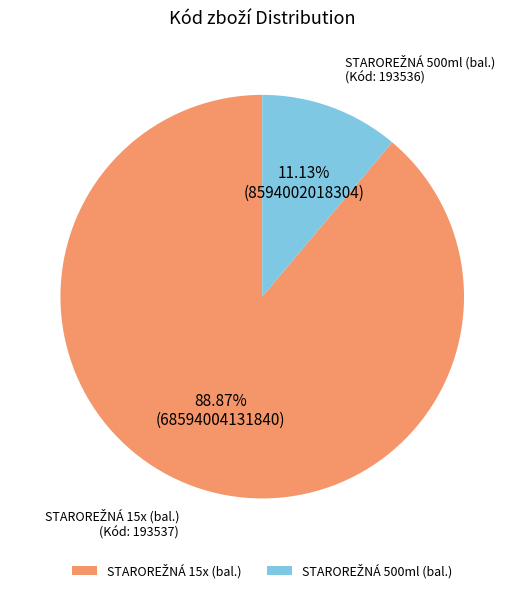

Does any single category account for the majority?

Yes